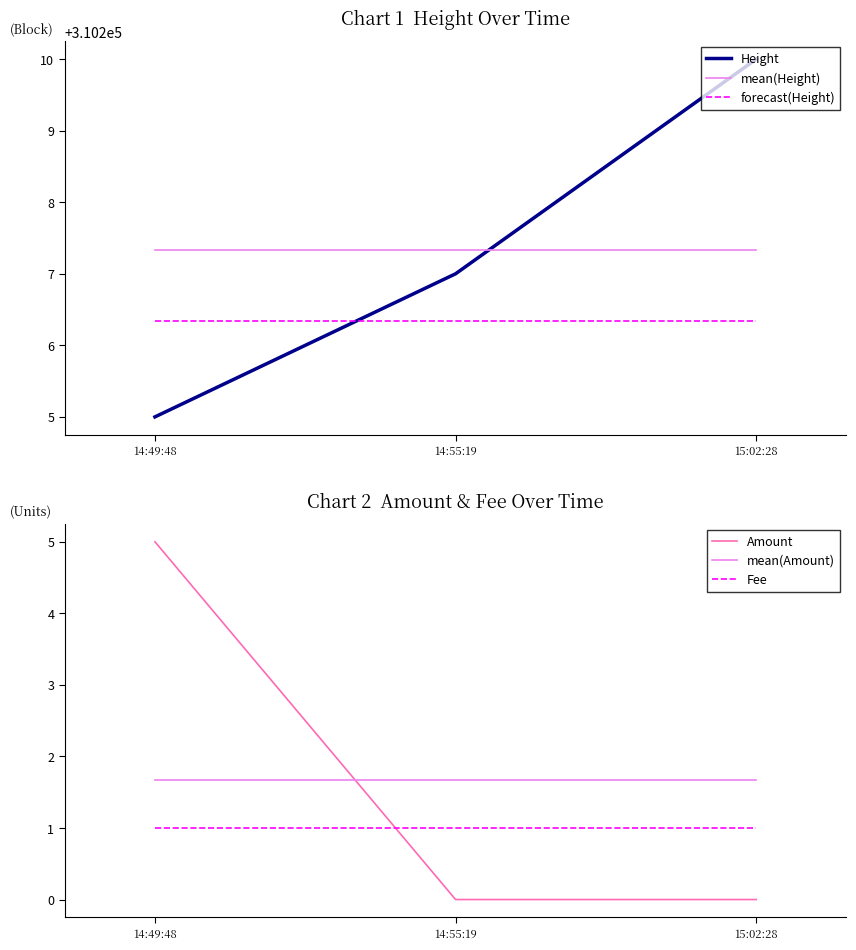

At which category does the chart reach its peak across all series?

15:02:28